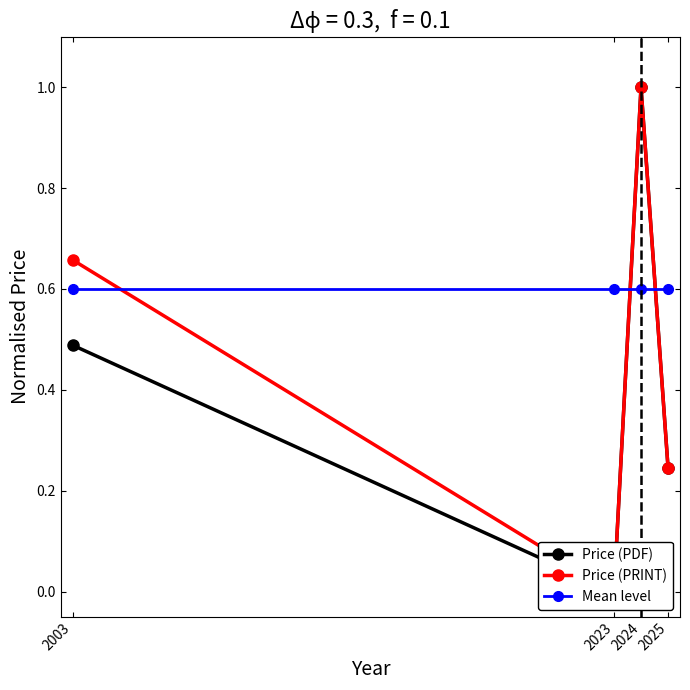

Between 2023 and 2024, which series saw the biggest shift?

Price (PDF)